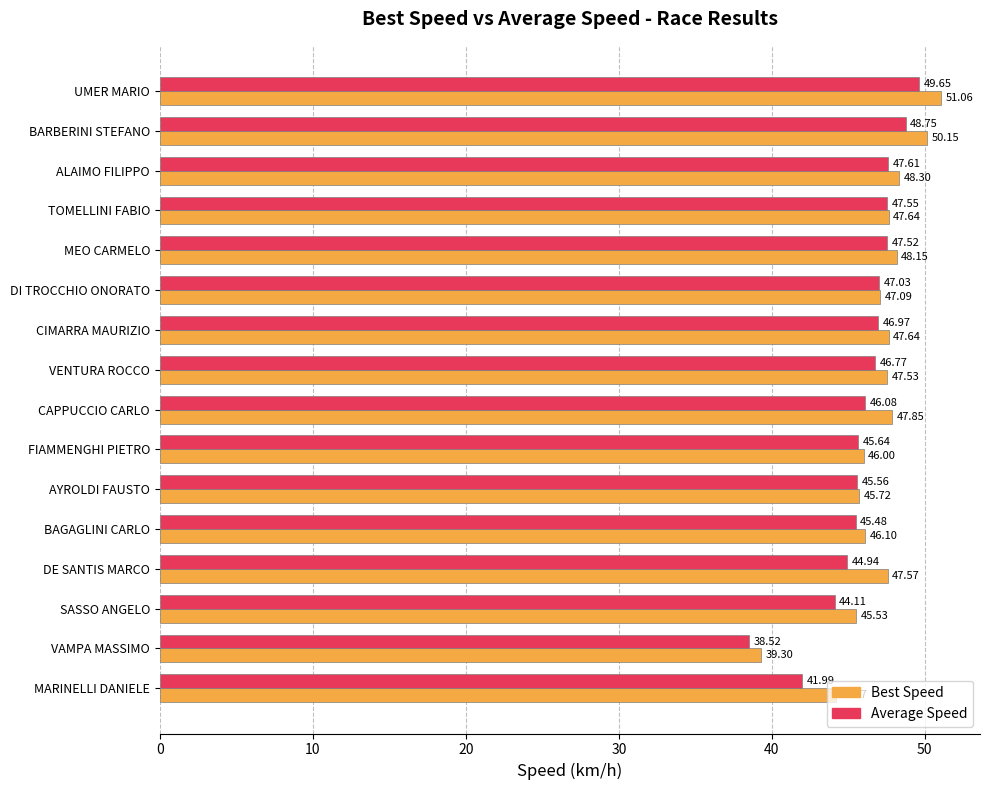

What is the difference between the second highest and second lowest values in the Best Speed series?

6.0